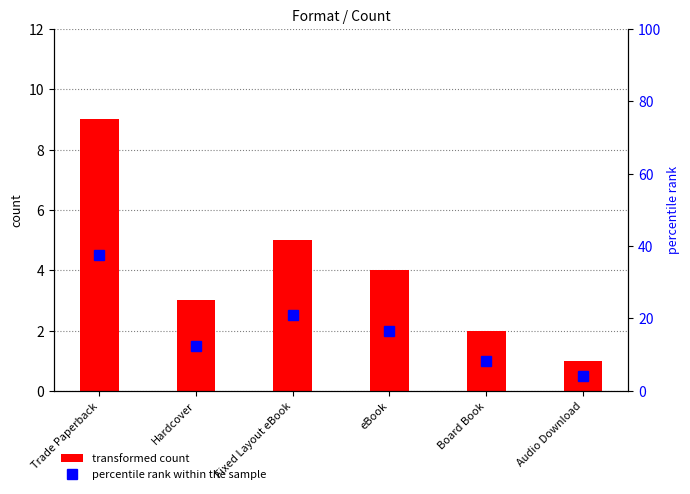

What position from the left is eBook?

4